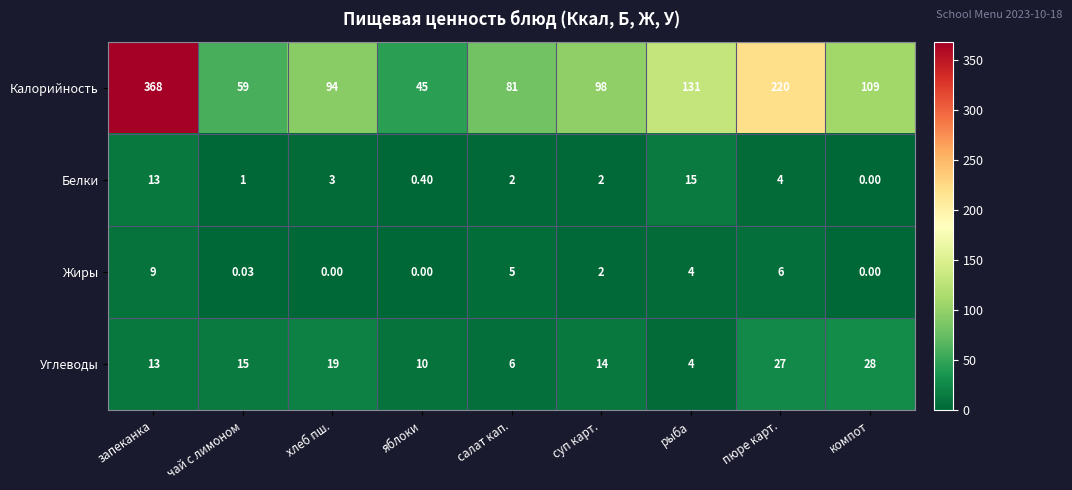

Which series has the largest range (max minus min)?

Калорийность